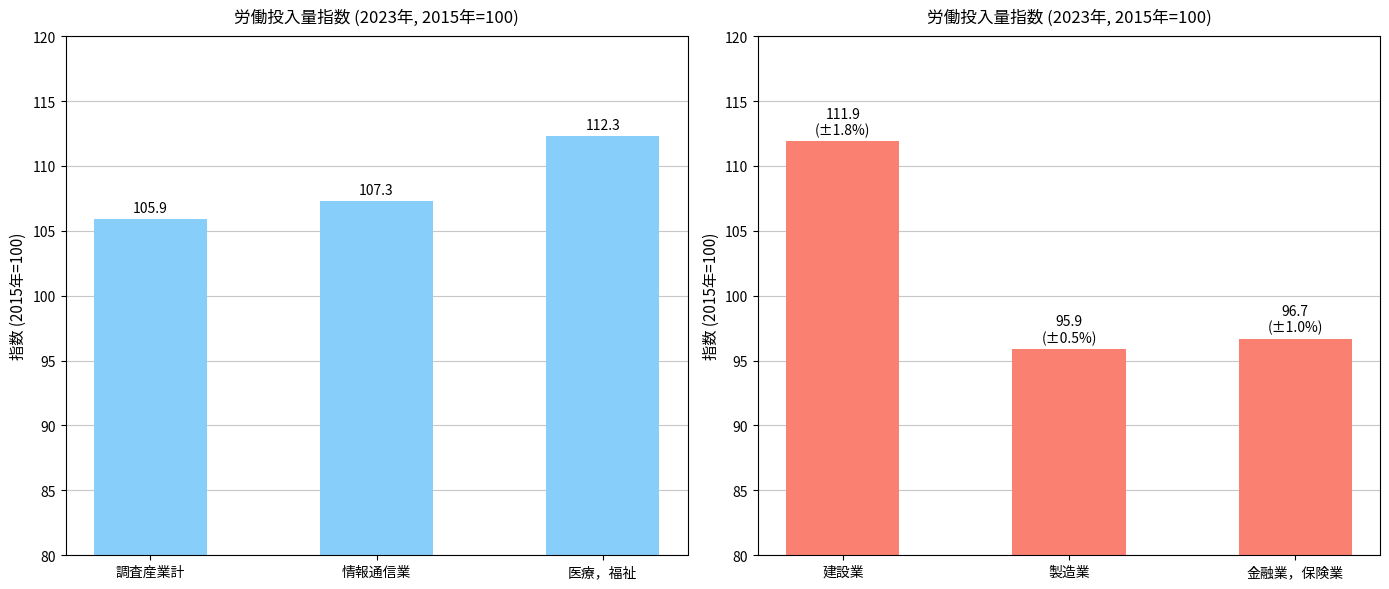

Are the bars grouped side by side (vs. stacked)?

No